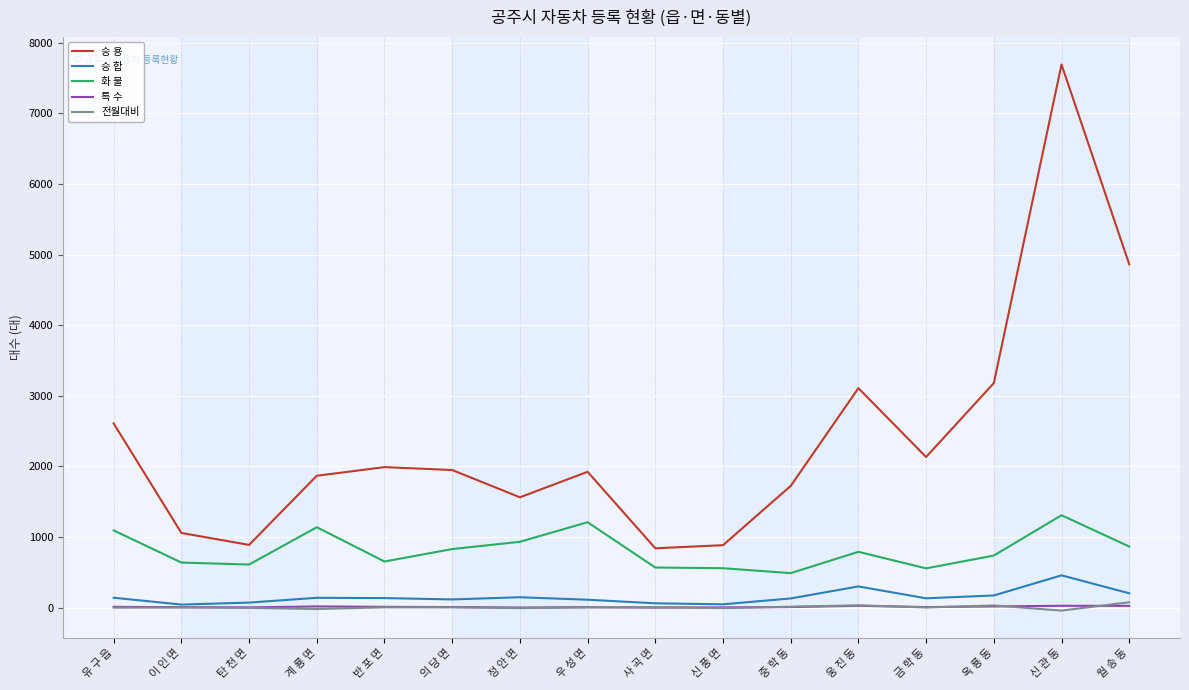

Which label corresponds to the largest value in the chart?

신 관 동